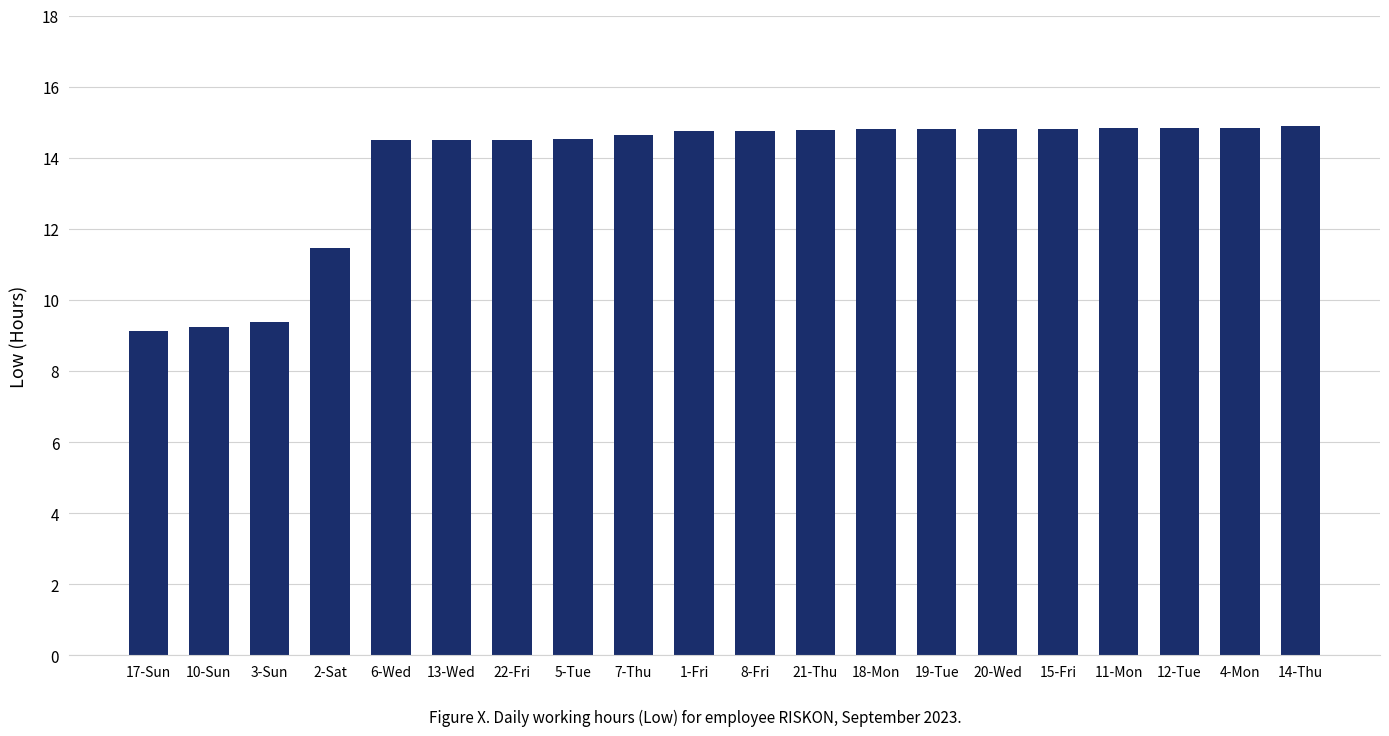

What is the change in value from 17-Sun to 15-Fri?

+5.7